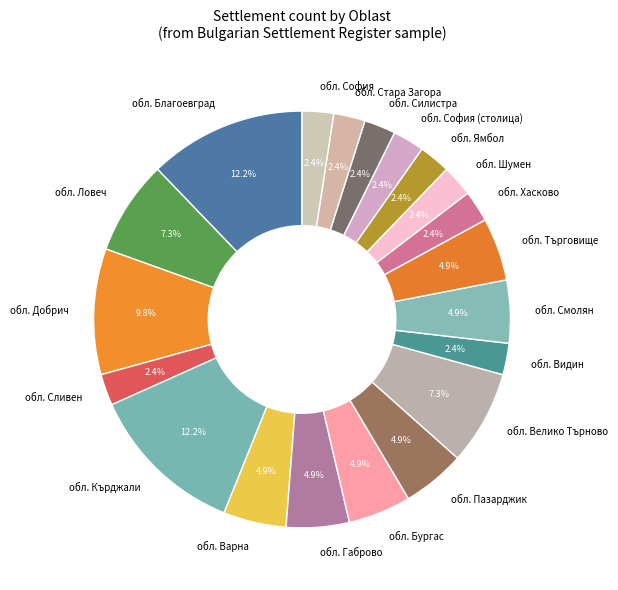

Is there a majority slice in this chart?

No